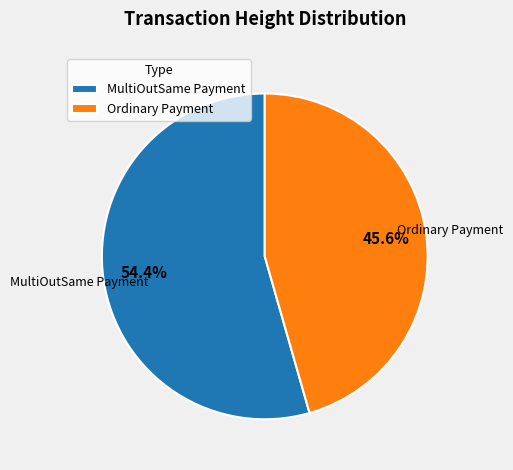

What is the largest slice in the pie chart?

MultiOutSame Payment